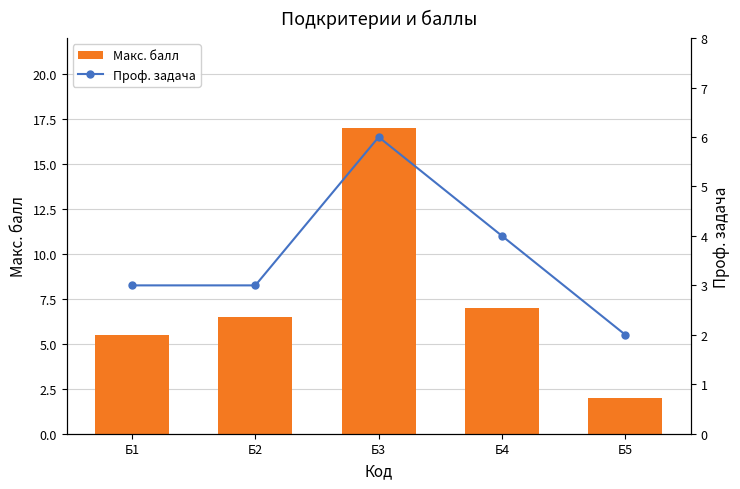

What is the difference between the Макс. балл values at Б3 and Б4?

10.0